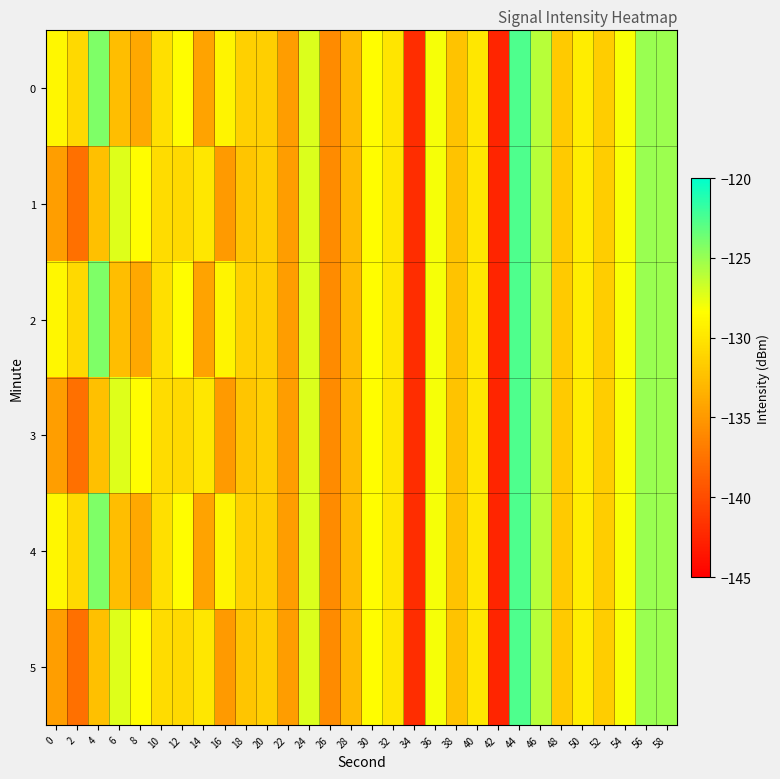

Reading right to left, transcribe all the data shown in this chart.

0: 58=-125.1	56=-125.0	54=-128.2	52=-131.6	50=-129.6	48=-131.8	46=-126.0	44=-122.6	42=-142.5	40=-129.9	38=-132.3	36=-128.0	34=-142.1	32=-130.0	30=-128.5	28=-132.9	26=-135.8	24=-127.2	22=-134.7	20=-131.5	18=-131.4	16=-129.0	14=-134.3	12=-128.5	10=-130.4	8=-134.0	6=-132.5	4=-124.2	2=-130.8	0=-128.8
1: 58=-125.1	56=-125.0	54=-128.2	52=-131.6	50=-129.6	48=-131.8	46=-126.0	44=-122.6	42=-142.5	40=-129.9	38=-132.3	36=-128.0	34=-142.1	32=-130.0	30=-128.5	28=-132.9	26=-135.8	24=-127.2	22=-134.7	20=-131.5	18=-132.1	16=-134.9	14=-129.9	12=-130.8	10=-130.6	8=-128.5	6=-127.3	4=-132.5	2=-137.6	0=-134.6
2: 58=-125.1	56=-125.0	54=-128.2	52=-131.6	50=-129.6	48=-131.8	46=-126.0	44=-122.6	42=-142.5	40=-129.9	38=-132.3	36=-128.0	34=-142.1	32=-130.0	30=-128.5	28=-132.9	26=-135.8	24=-127.2	22=-134.7	20=-131.5	18=-131.4	16=-129.0	14=-134.3	12=-128.5	10=-130.4	8=-134.0	6=-132.5	4=-124.2	2=-130.8	0=-128.8
3: 58=-125.1	56=-125.0	54=-128.2	52=-131.6	50=-129.6	48=-131.8	46=-126.0	44=-122.6	42=-142.5	40=-129.9	38=-132.3	36=-128.0	34=-142.1	32=-130.0	30=-128.5	28=-132.9	26=-135.8	24=-127.2	22=-134.7	20=-131.5	18=-132.1	16=-134.9	14=-129.9	12=-130.8	10=-130.6	8=-128.5	6=-127.3	4=-132.5	2=-137.6	0=-134.6
4: 58=-125.1	56=-125.0	54=-128.2	52=-131.6	50=-129.6	48=-131.8	46=-126.0	44=-122.6	42=-142.5	40=-129.9	38=-132.3	36=-128.0	34=-142.1	32=-130.0	30=-128.5	28=-132.9	26=-135.8	24=-127.2	22=-134.7	20=-131.5	18=-131.4	16=-129.0	14=-134.3	12=-128.5	10=-130.4	8=-134.0	6=-132.5	4=-124.2	2=-130.8	0=-128.8
5: 58=-125.1	56=-125.0	54=-128.2	52=-131.6	50=-129.6	48=-131.8	46=-126.0	44=-122.6	42=-142.5	40=-129.9	38=-132.3	36=-128.0	34=-142.1	32=-130.0	30=-128.5	28=-132.9	26=-135.8	24=-127.2	22=-134.7	20=-131.5	18=-132.1	16=-134.9	14=-129.9	12=-130.8	10=-130.6	8=-128.5	6=-127.3	4=-132.5	2=-137.6	0=-134.6